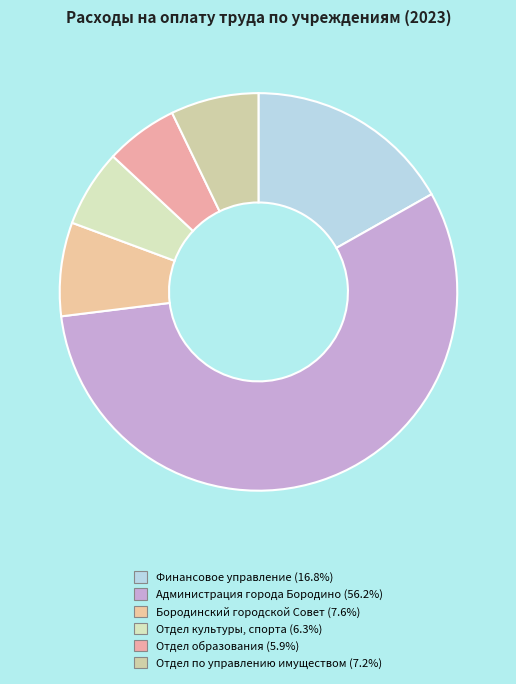

Is it true that Администрация города Бородино is 56% of the pie?

True